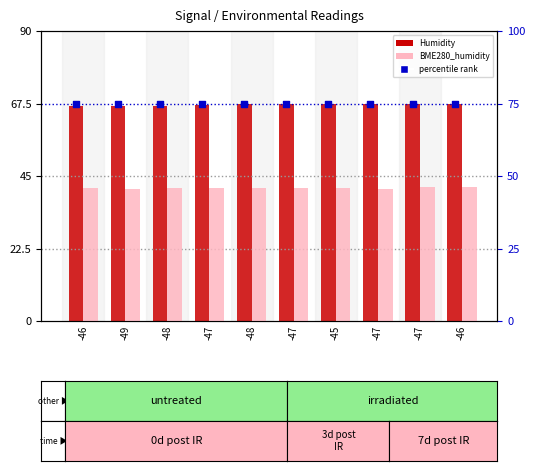

What are all the series names shown in the legend?

Humidity, percentile rank, BME280_humidity